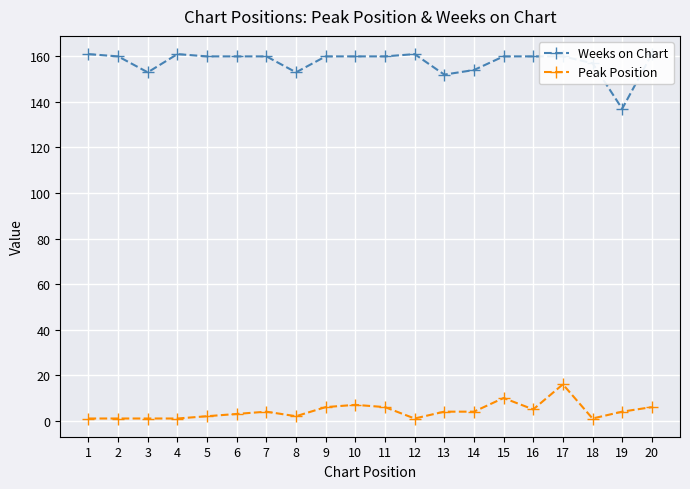

What is the difference between the maximum and minimum values in the Peak Position series?

15